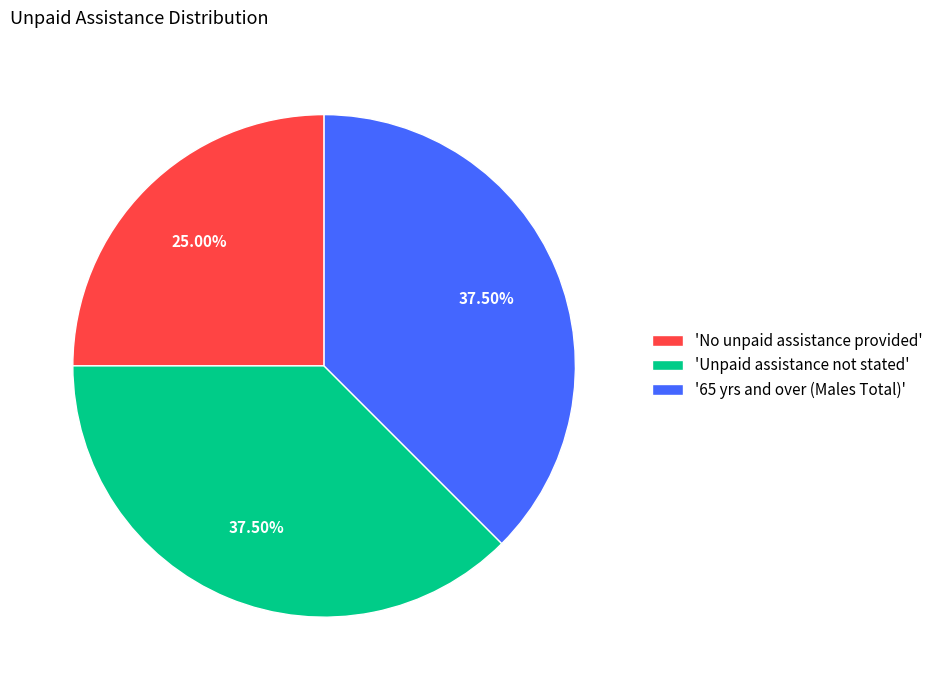

What is the ratio of the value at 'No unpaid assistance provided' to the value at '65 yrs and over (Males Total)'?

0.7